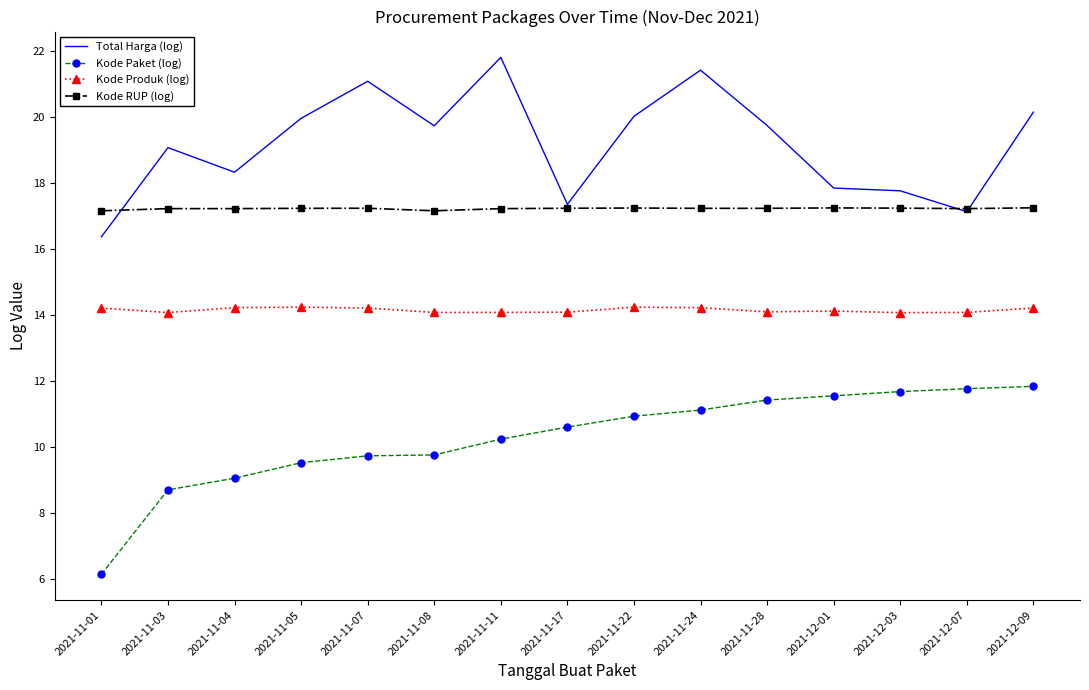

What is the approximate value of Kode Paket (log) at 2021-12-07?

11.8